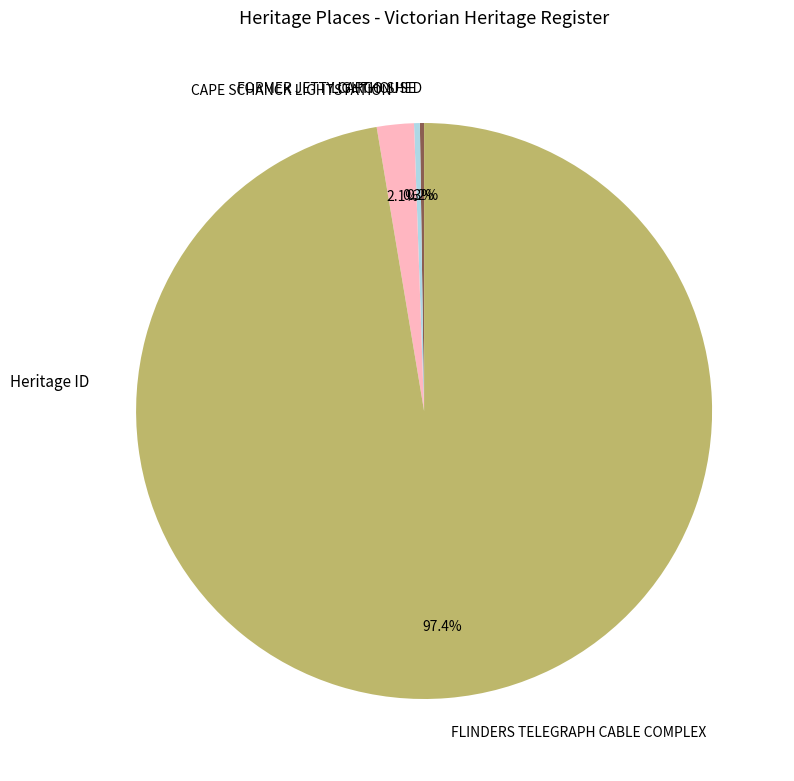

Which slice is the largest?

FLINDERS TELEGRAPH CABLE COMPLEX